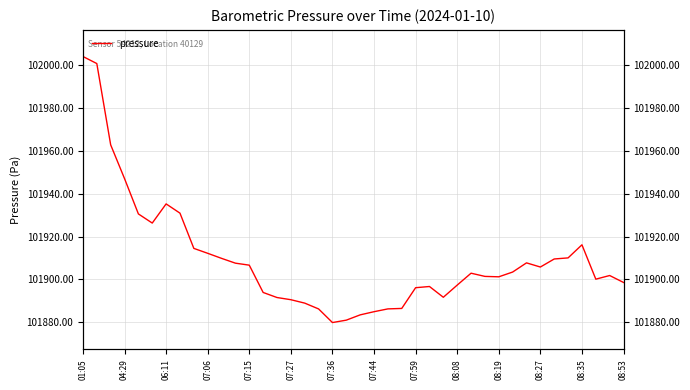

Count the number of values greater than 101902.

20